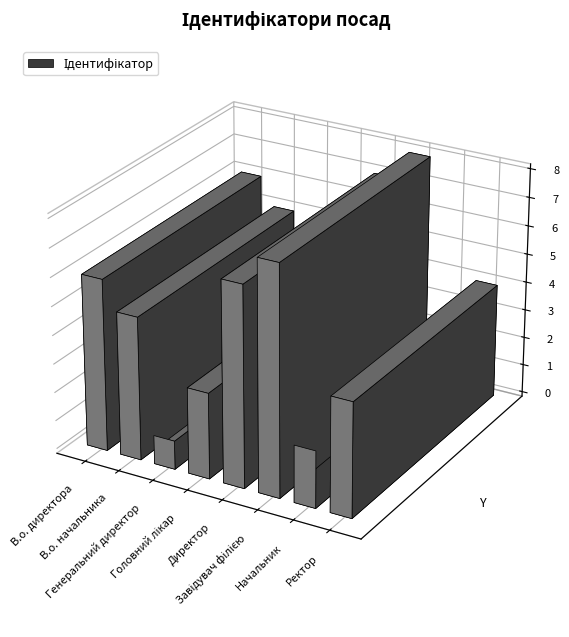

What is the sum of the values at В.о. директора and Ректор?

10